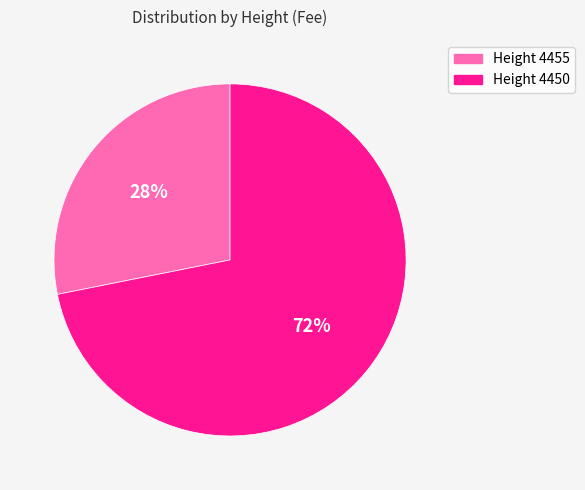

Count the number of slices in the pie.

2